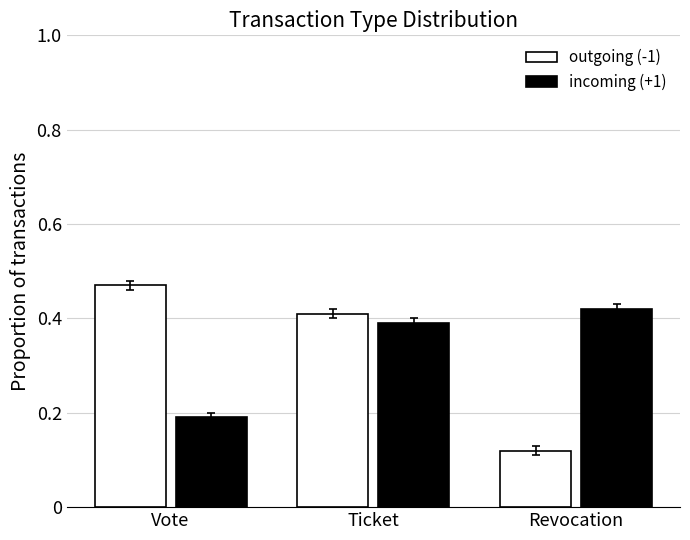

The value of outgoing (-1) at Ticket is 0.6. True or false?

False